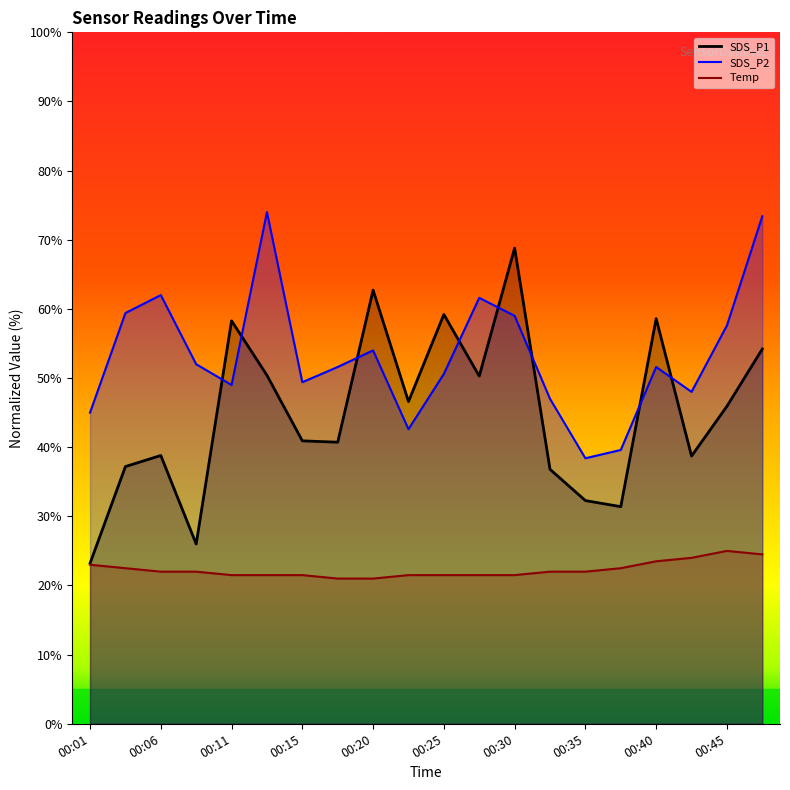

How many interior local peaks does the Temp series have?

1